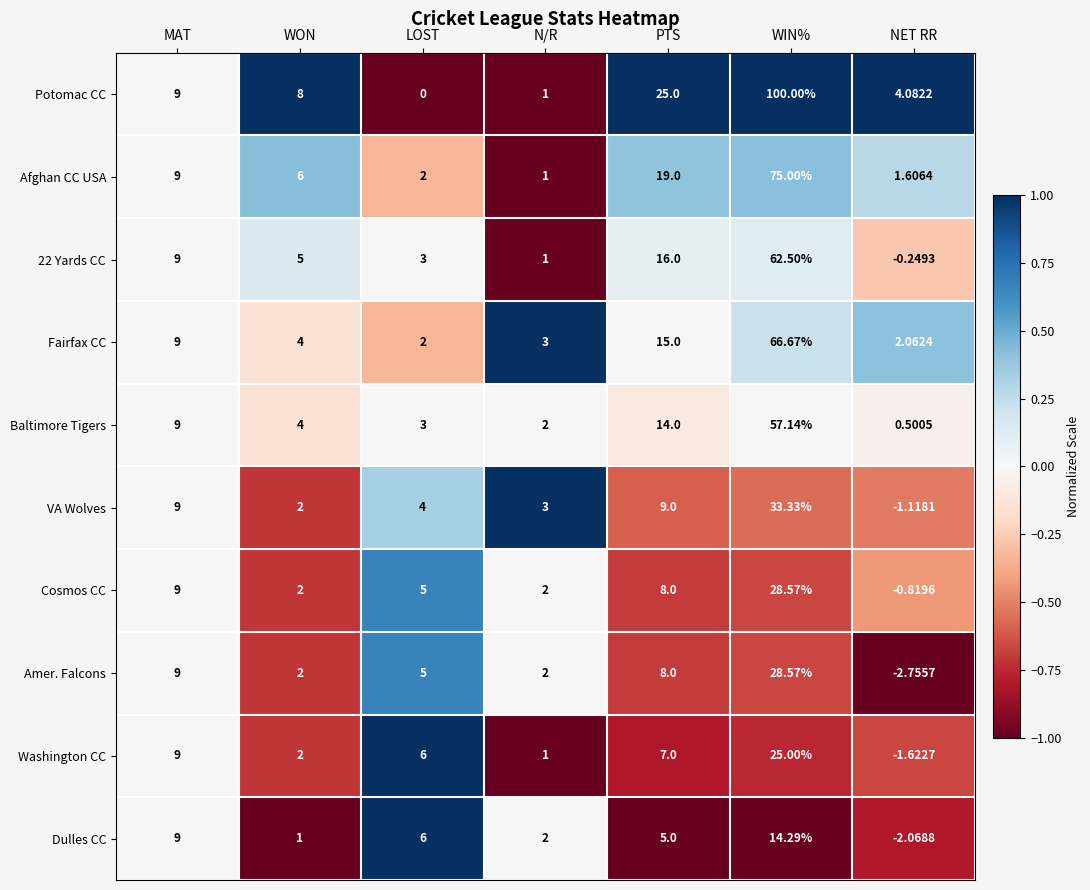

How many series are shown in this chart?

10